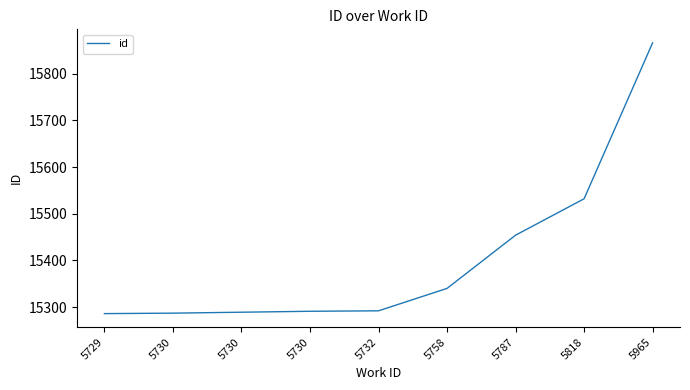

True or false: there are more than 2 points higher than both neighbors.

False